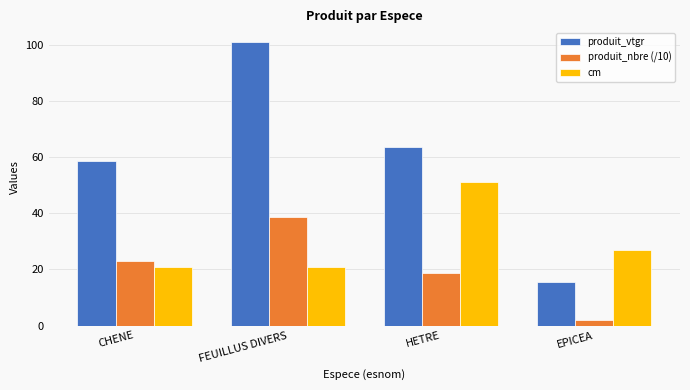

What is the label of the 4th bar from the right?

CHENE